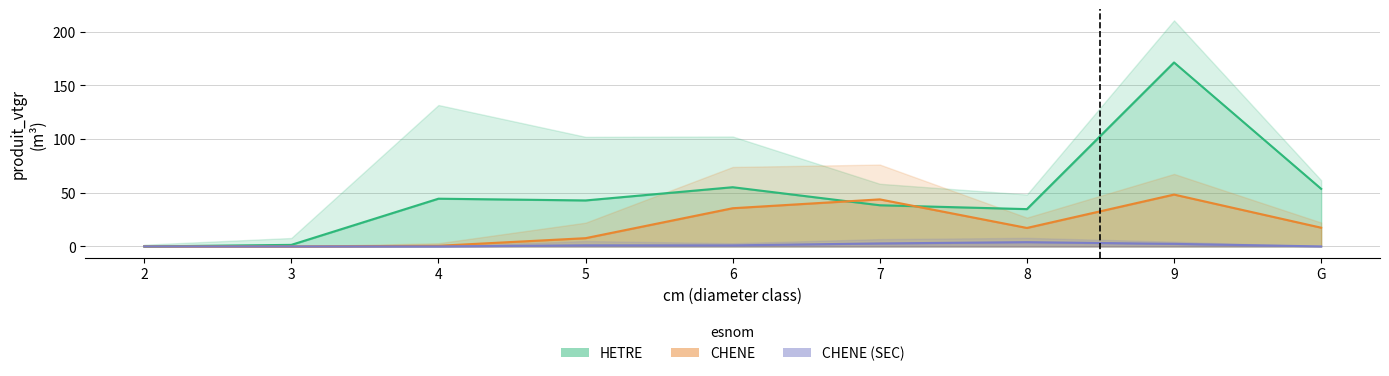

Read the CHENE value at 8.

17.2